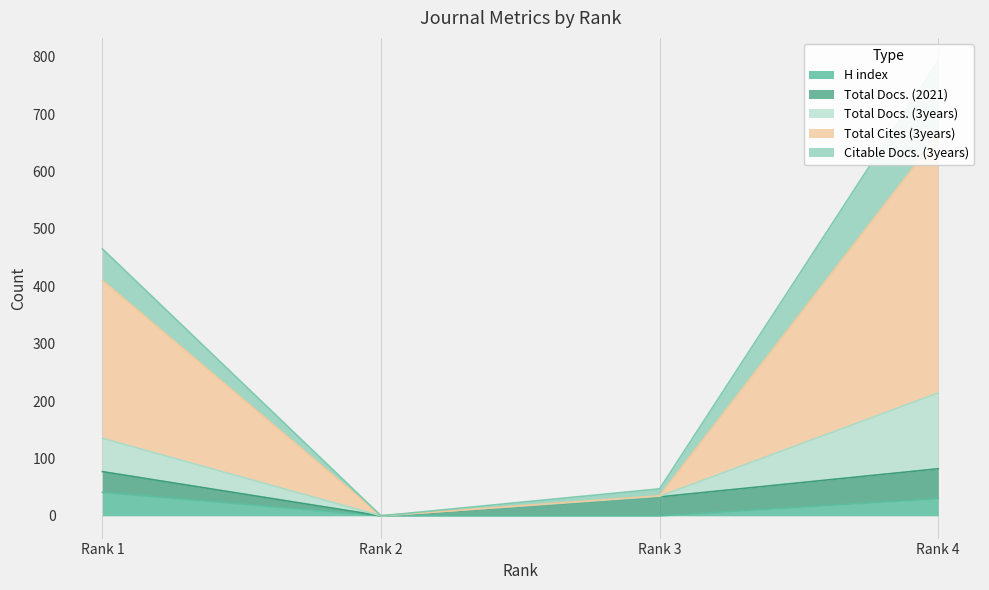

Between Rank 3 and Rank 1, which is larger?

Rank 1